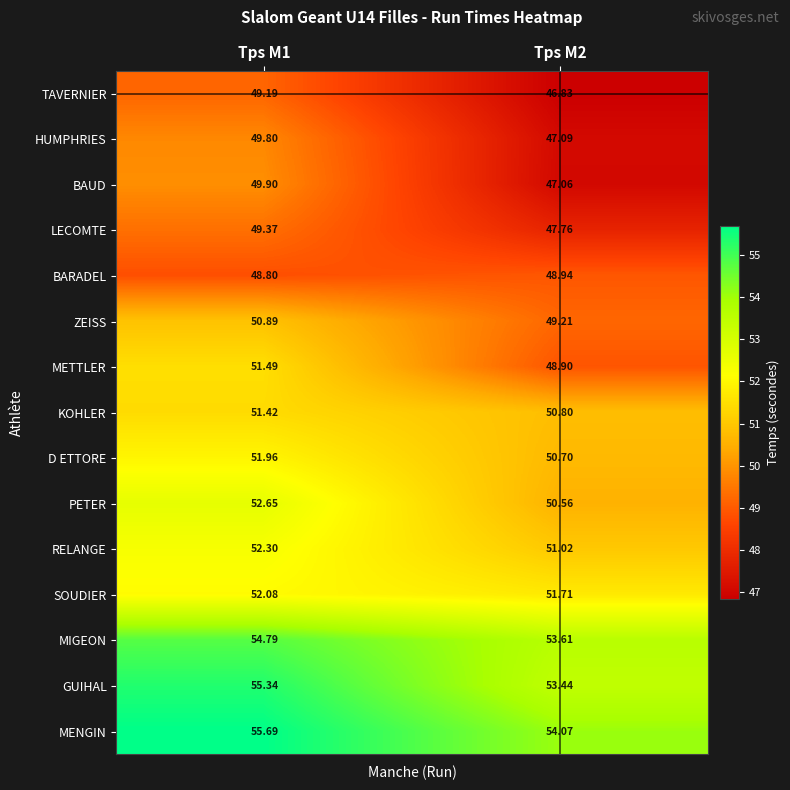

What is the difference between the highest and lowest values at Tps M1?

6.9